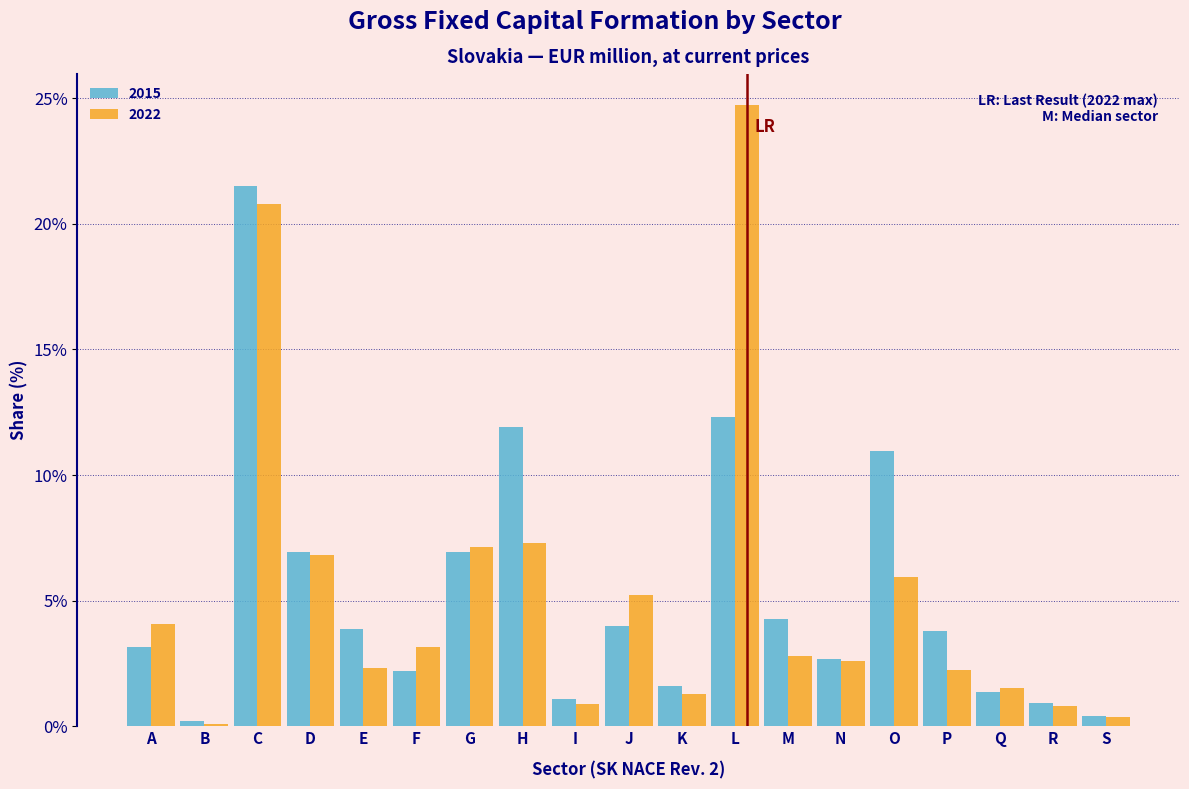

What is the sum of the 2022 values at K and F?

4.5